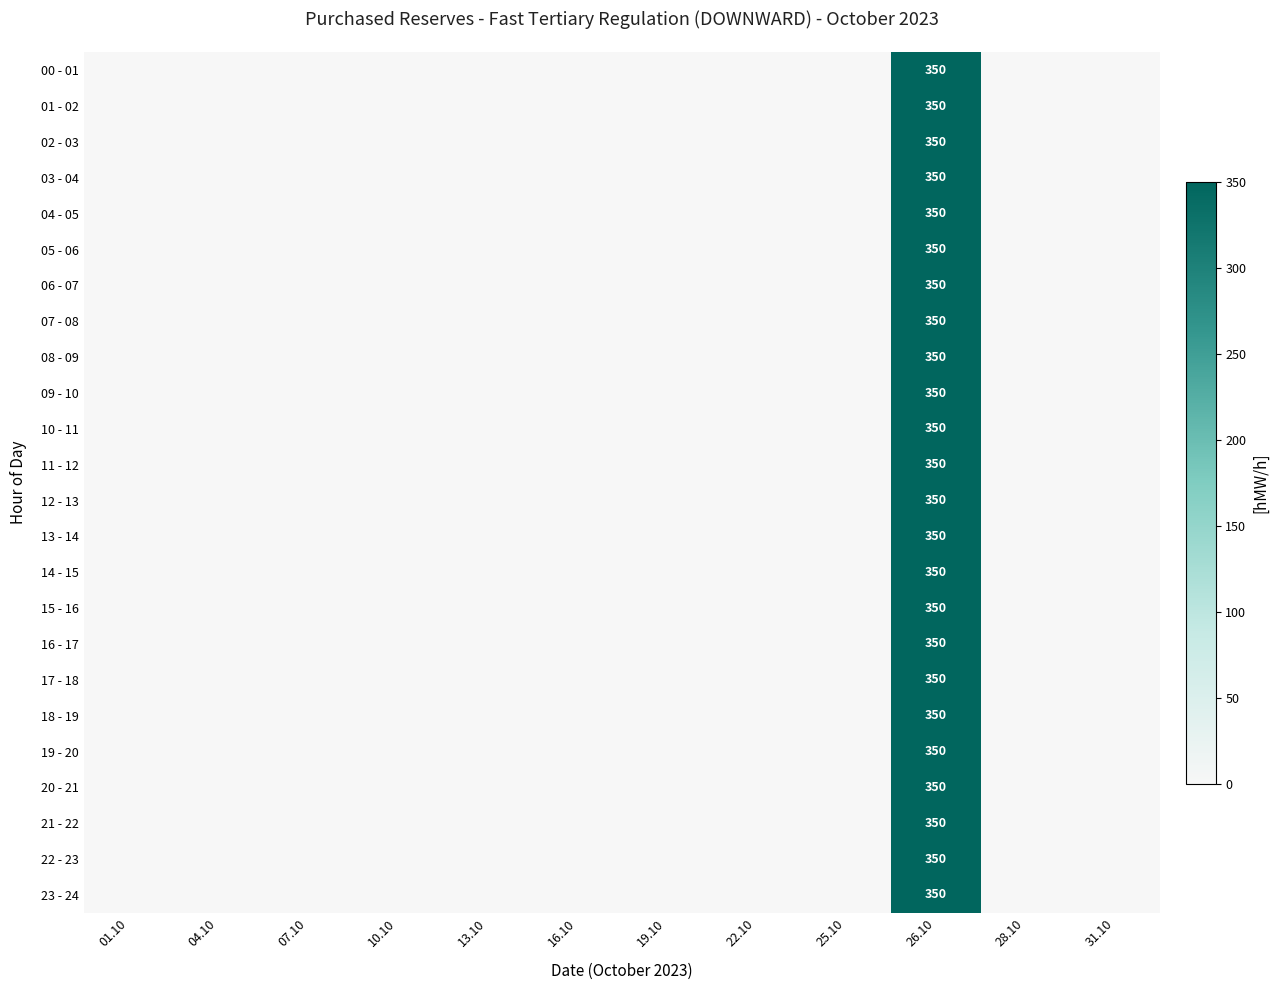

At which label is 19 - 20 closest to 175?

01.10